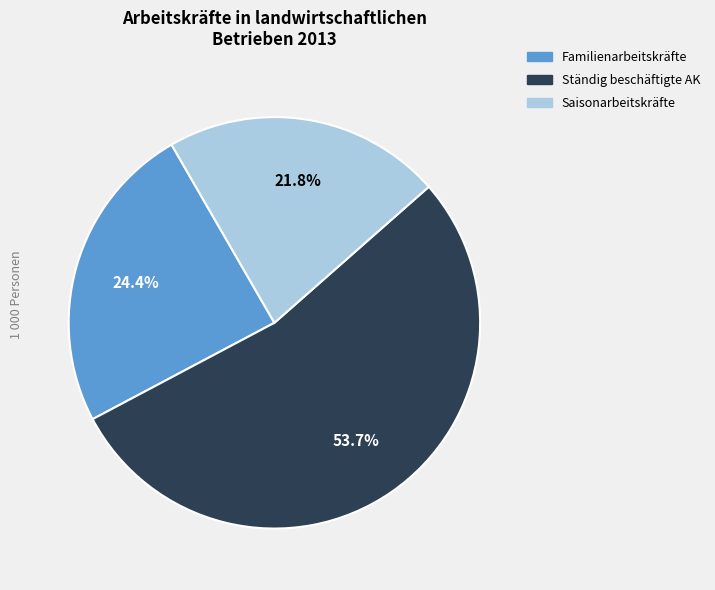

How many slices are in this pie chart?

3